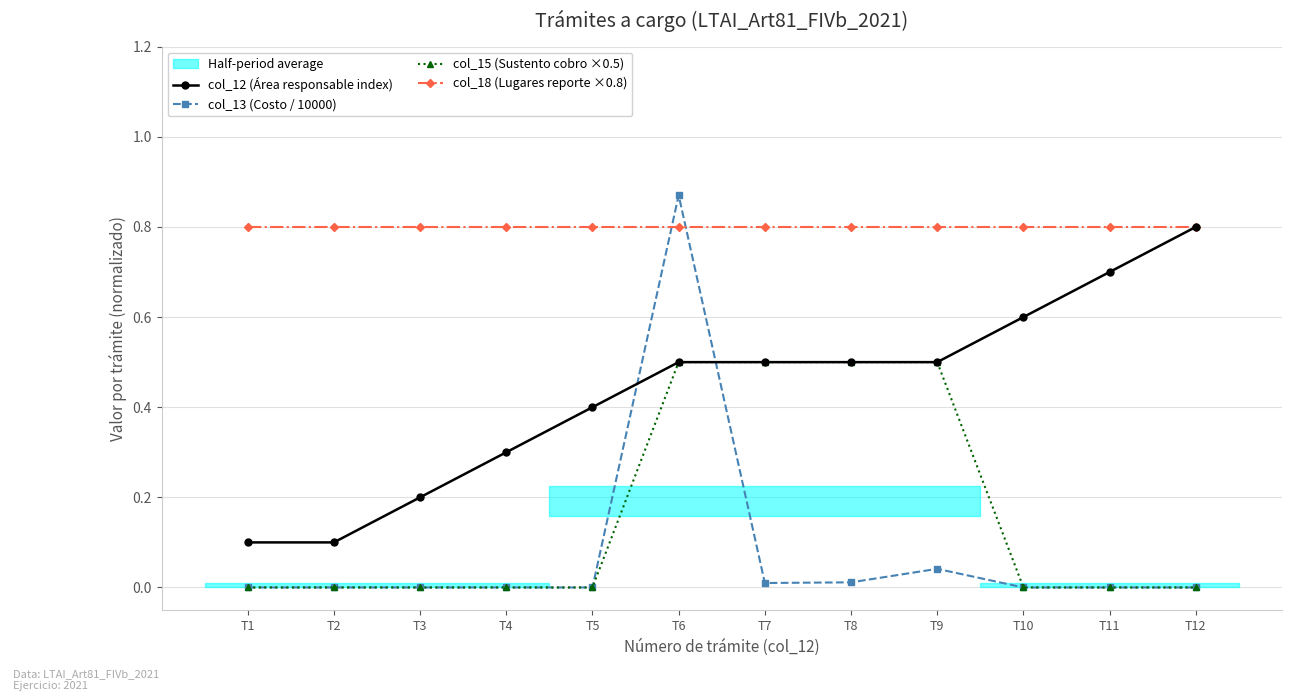

At how many categories does at least one series exceed 0?

12